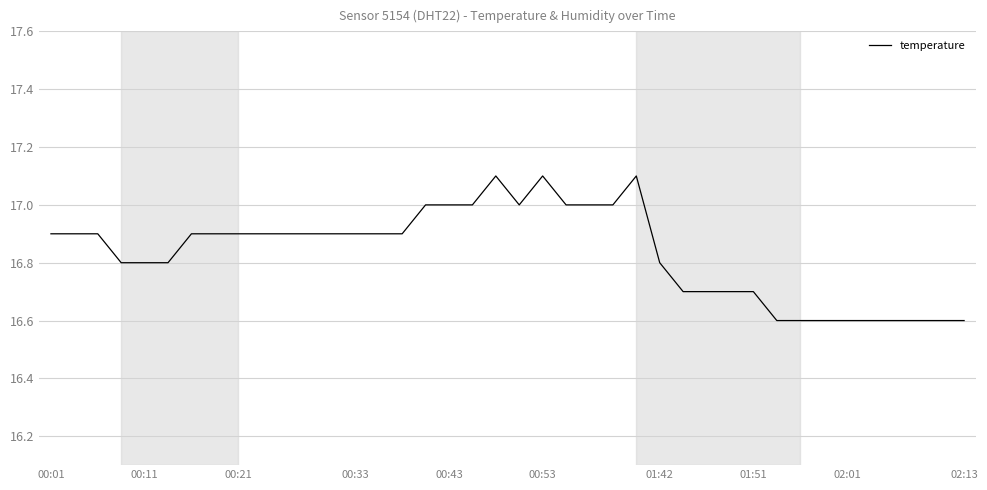

How many lines are shown in the chart?

1